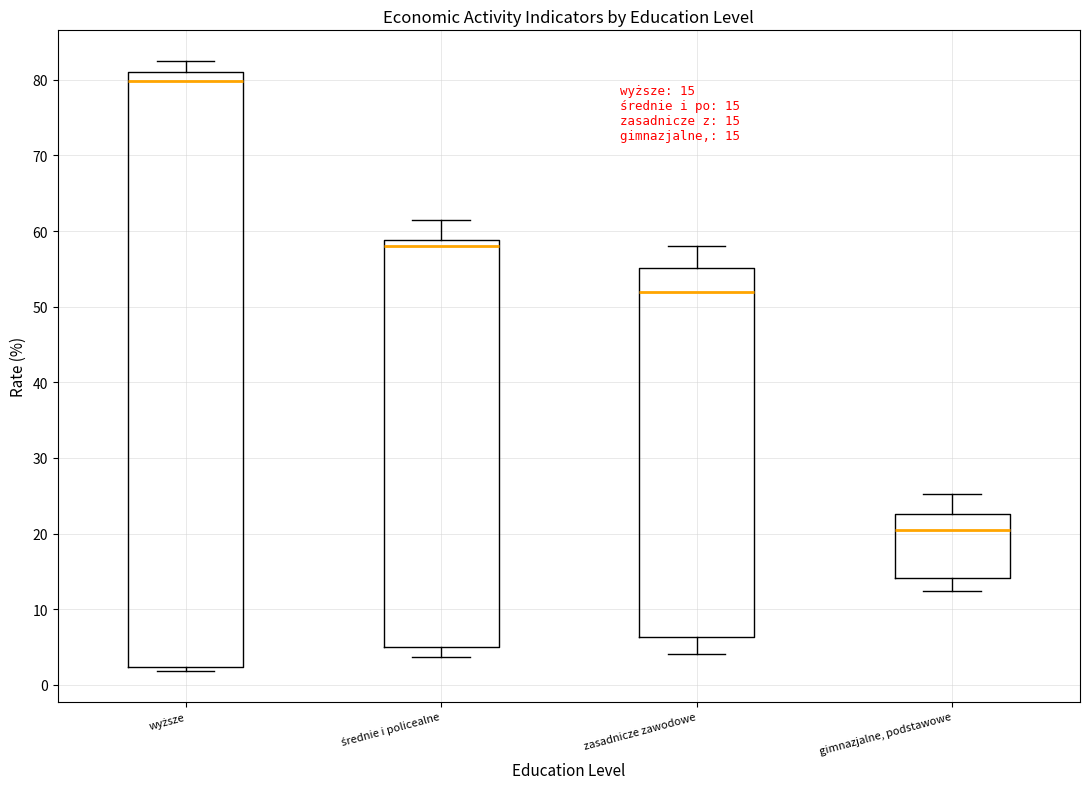

Which box is the tallest, from its lower edge to its upper edge?

wyższe